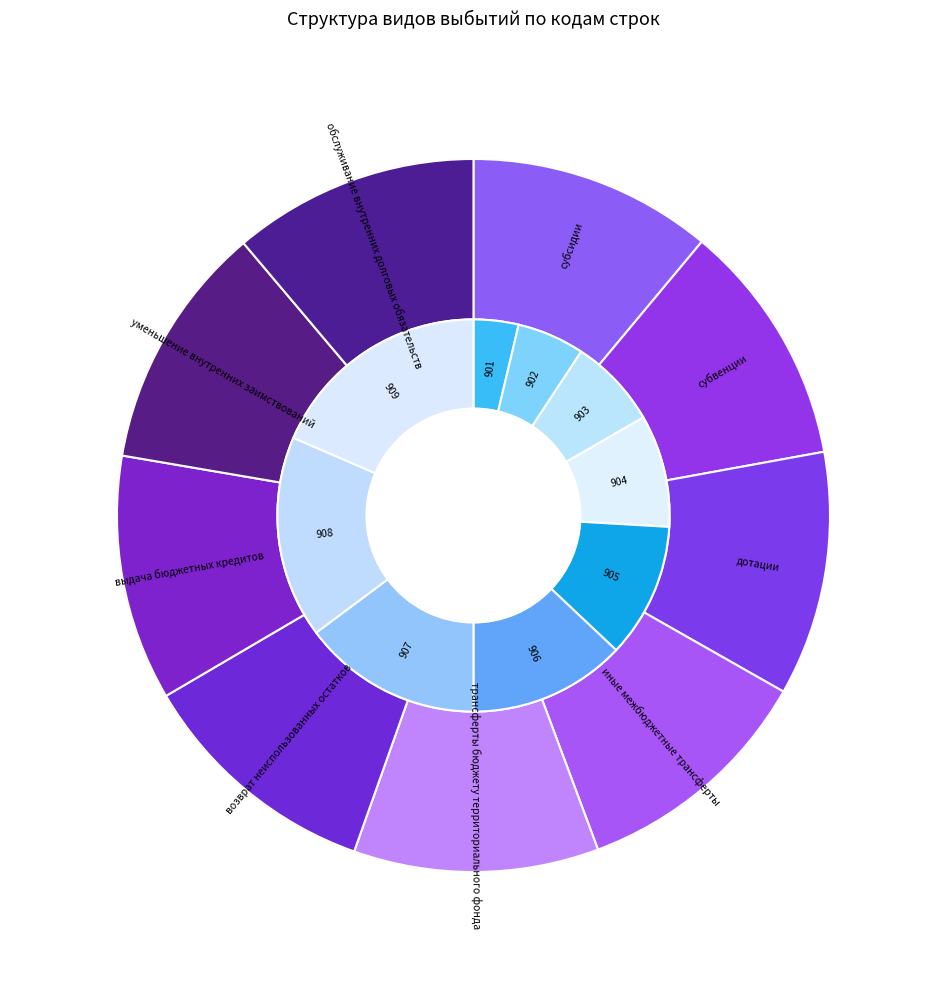

Rank the categories by value from lowest to highest.

субсидии, субвенции, дотации, иные межбюджетные трансферты, трансферты бюджету территориального фонда, возврат неиспользованных остатков, выдача бюджетных кредитов, уменьшение внутренних заимствований, обслуживание внутренних долговых обязательств